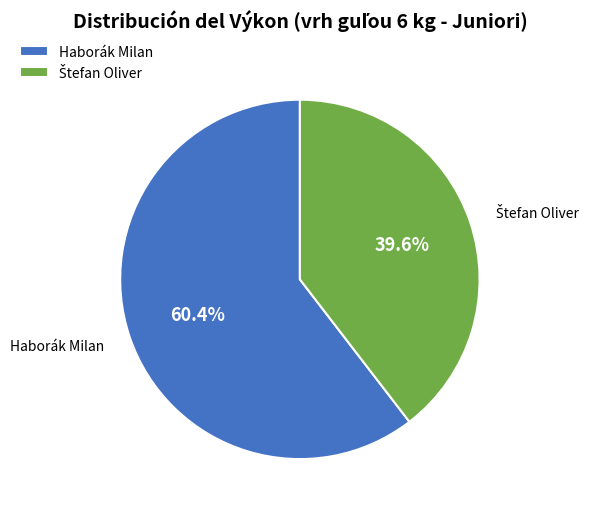

What is the largest slice in the pie chart?

Haborák Milan